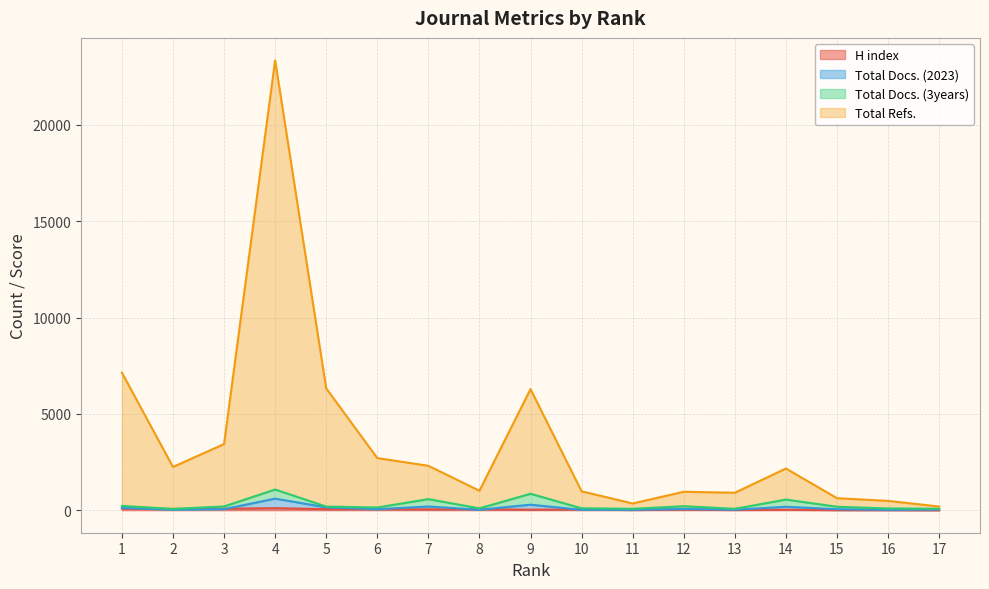

How many lines are shown in the chart?

4